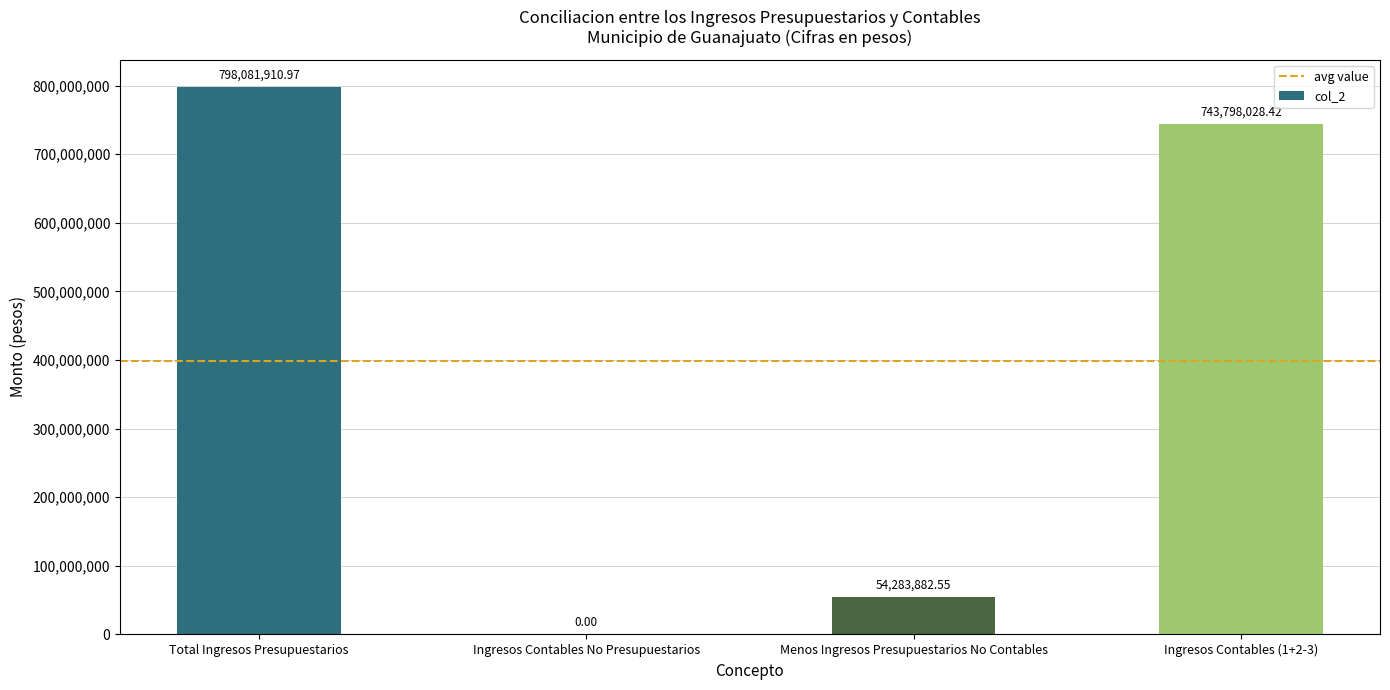

Which label corresponds to the largest value in the chart?

Total Ingresos Presupuestarios